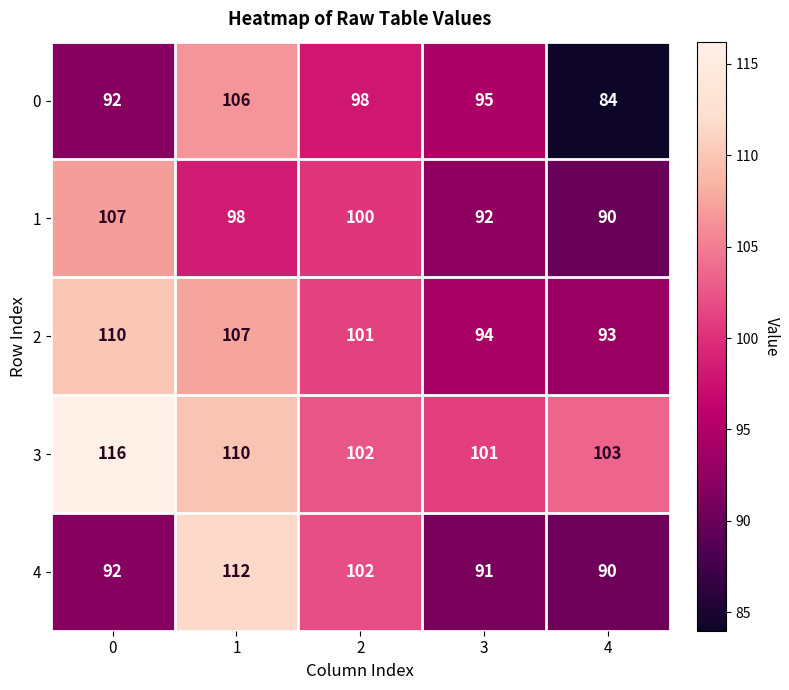

What value does the 1 series have at 3?

92